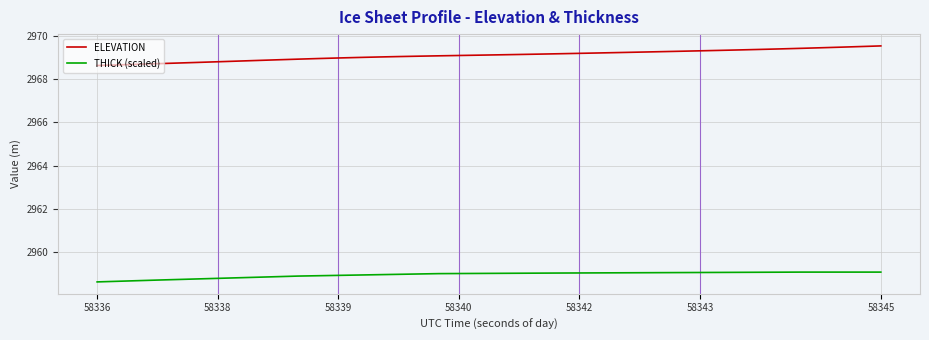

What is the maximum value shown in the chart?

2969.5